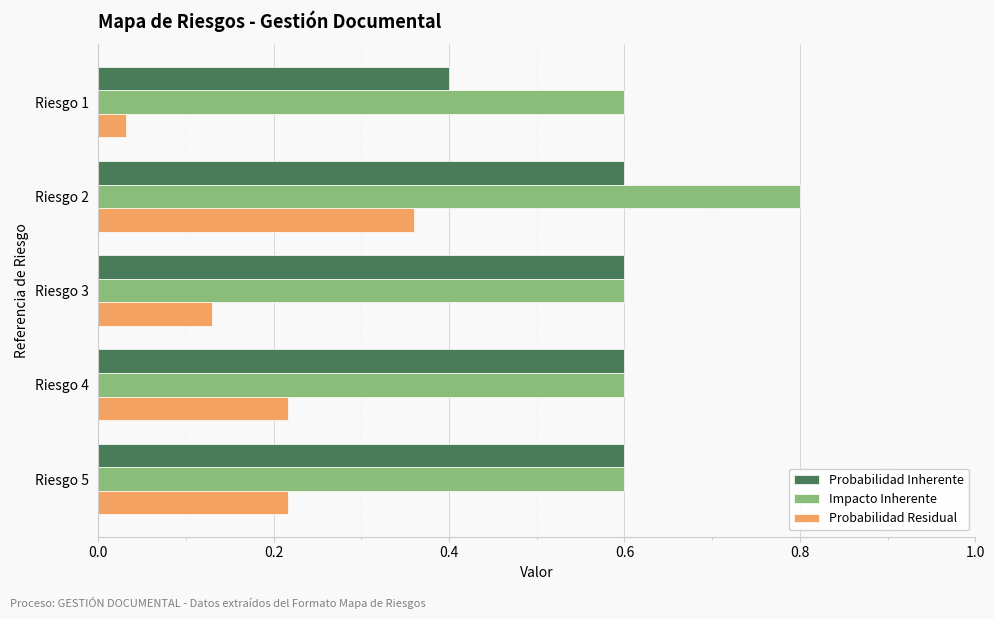

Which series has the largest range (max minus min)?

Probabilidad Residual